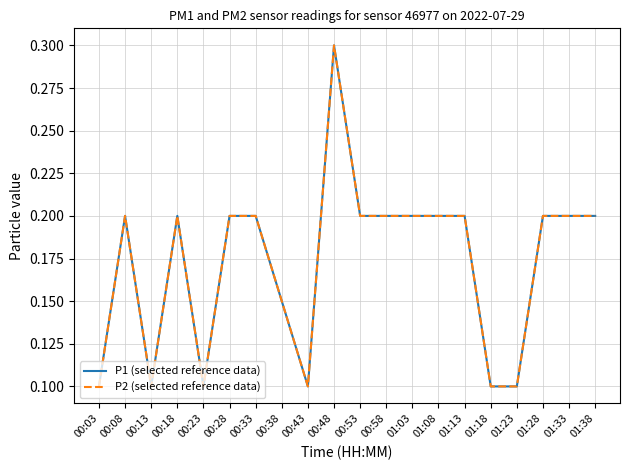

True or false: P1 (selected reference data) and P2 (selected reference data) cross at least once.

False